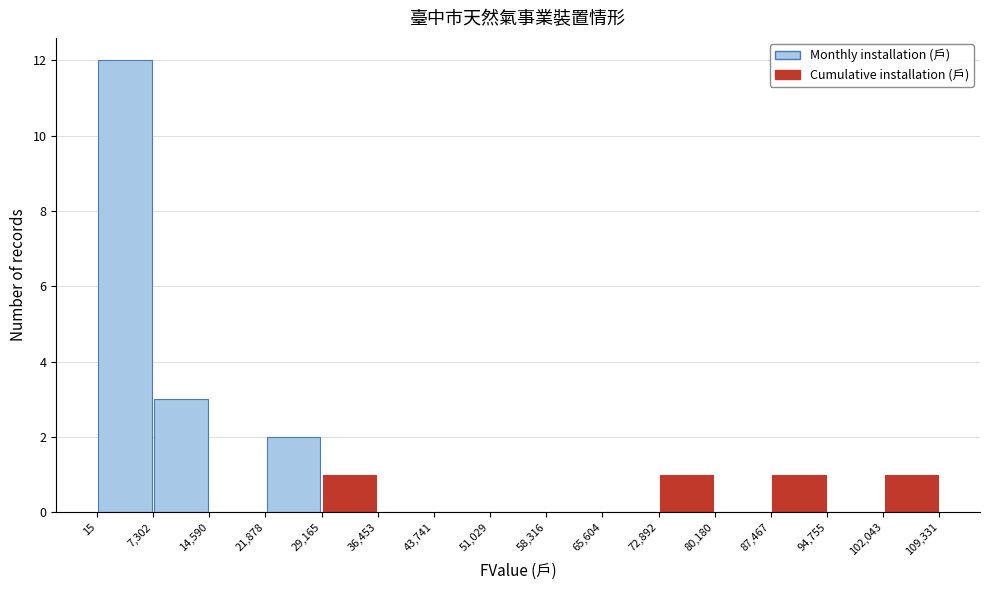

Which range on the x-axis has the tallest bar?

15 to 7,302